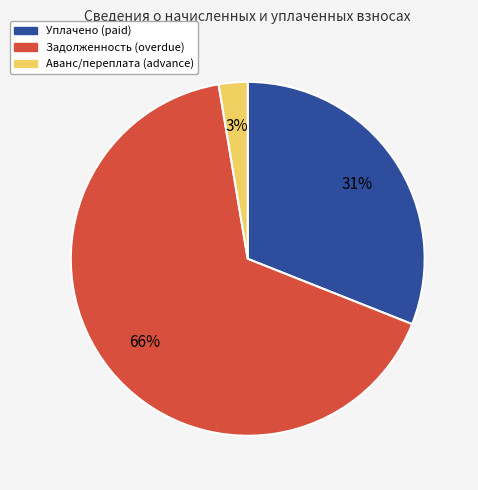

Is there any slice that represents more than half of the pie?

Yes